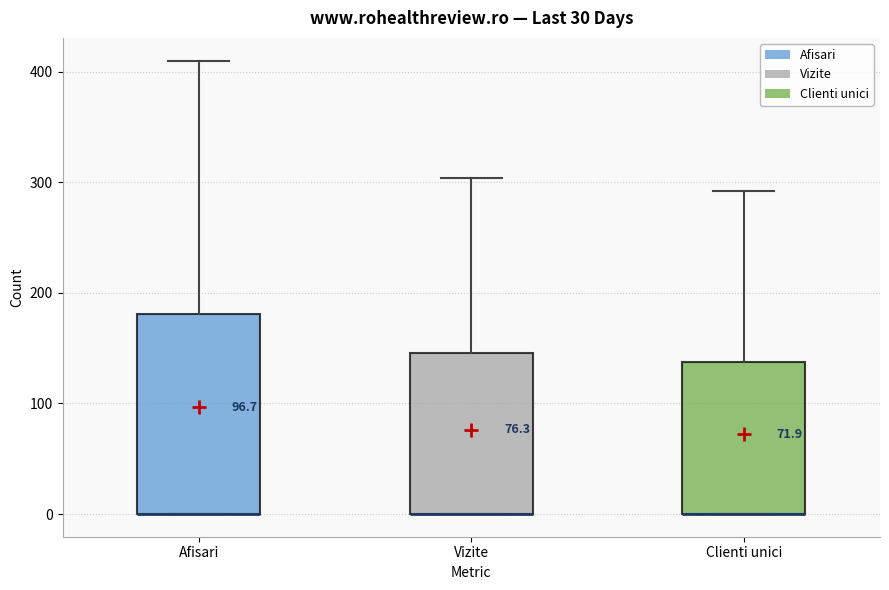

Reading left to right, transcribe this box plot: for each box, give where its median line is, the range the box spans, and where its two whiskers end, as read against the y-axis. The values are not printed on the chart, so give them approximately, as read against the axis.

Afisari: median 0 (drawn on the box's lower edge), box 0 to 180, whiskers 0 to 410
Vizite: median 0 (drawn on the box's lower edge), box 0 to 150, whiskers 0 to 300
Clienti unici: median 0 (drawn on the box's lower edge), box 0 to 140, whiskers 0 to 290